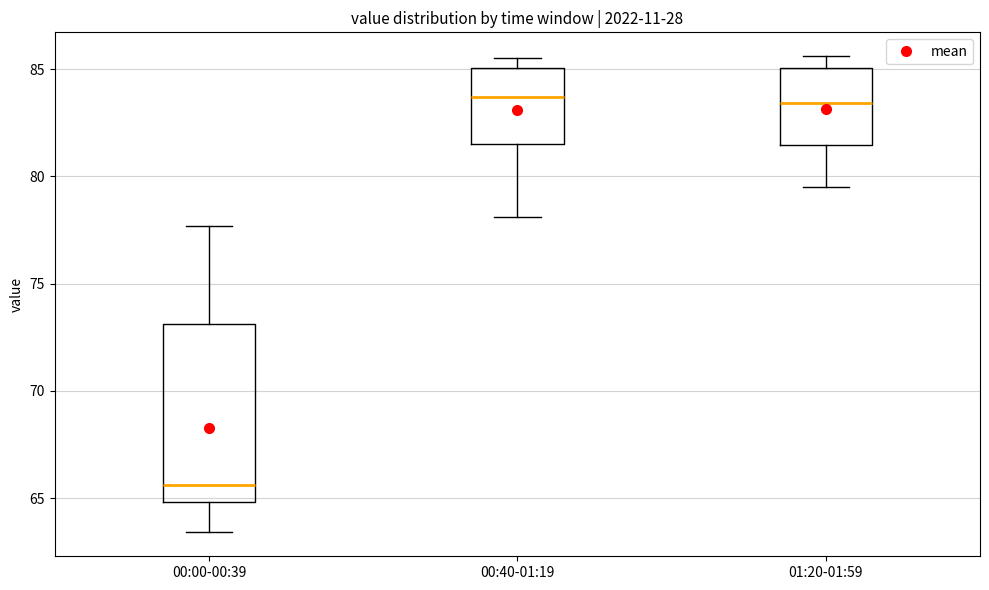

Reading left to right, read every box against the y-axis: the position of its median line, the range the box covers, and the ends of its whiskers. The values are not printed on the chart, so give them approximately, as read against the axis.

00:00-00:39: median 65.5, box 65.0 to 73.0, whiskers 63.5 to 77.5
00:40-01:19: median 83.5, box 81.5 to 85.0, whiskers 78.0 to 85.5
01:20-01:59: median 83.5, box 81.5 to 85.0, whiskers 79.5 to 85.5